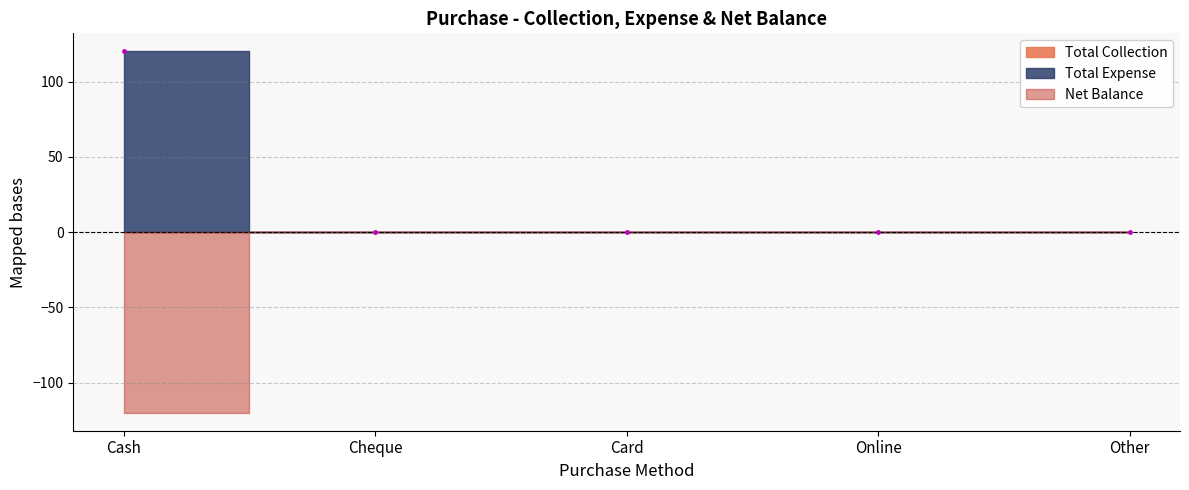

How many categories are shown in the chart?

5